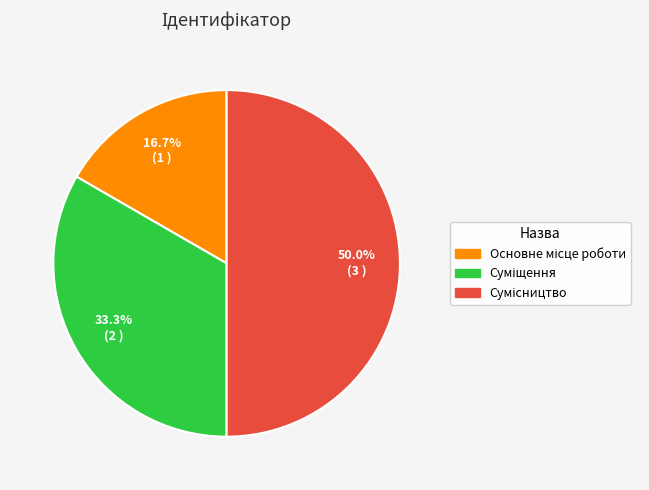

What percentage is the Основне місце роботи slice, to the nearest percent?

17%